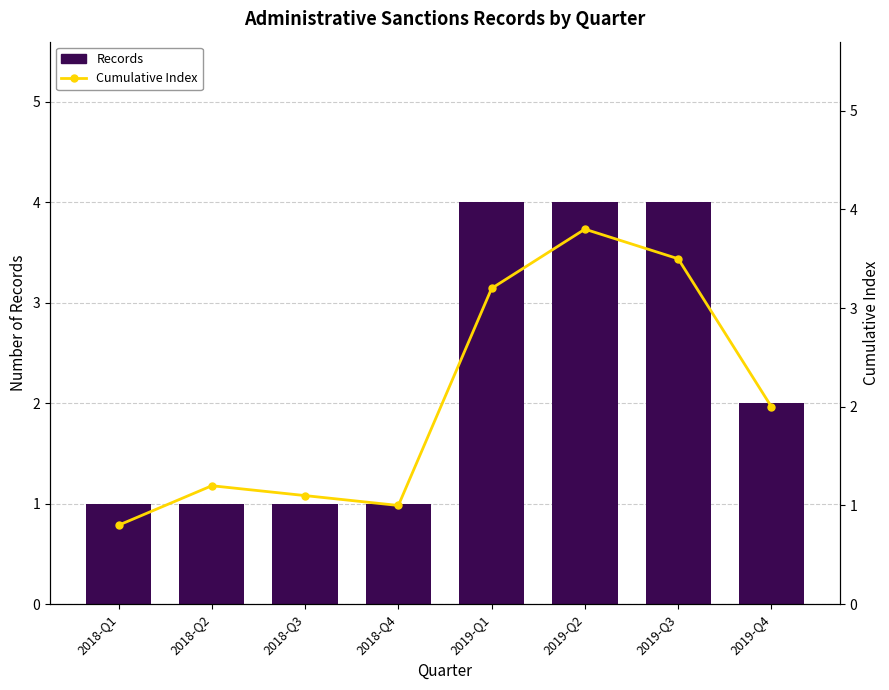

List the series in order of their overall mean, highest first.

Records, Cumulative Index